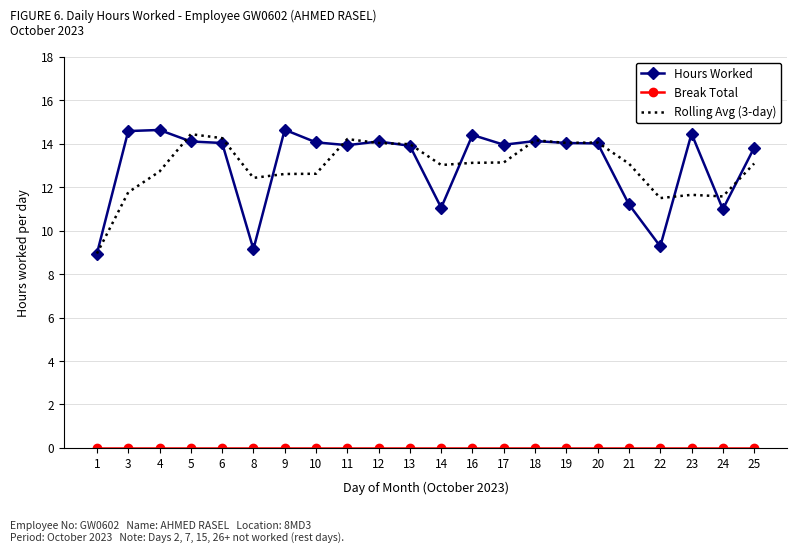

What is the total value across all series at 25?

26.9